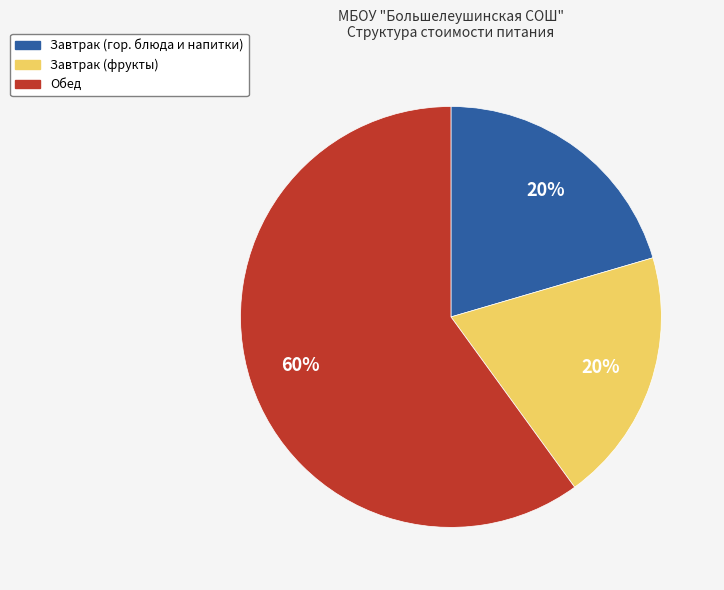

How many segments does this pie chart have?

3